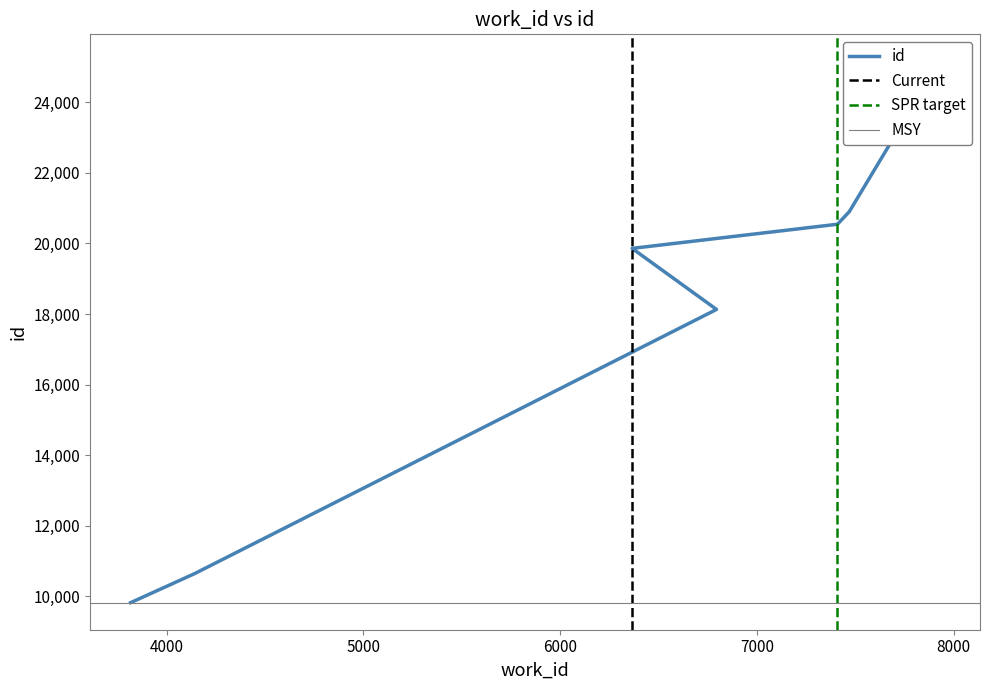

How many data points are less than 19859?

3